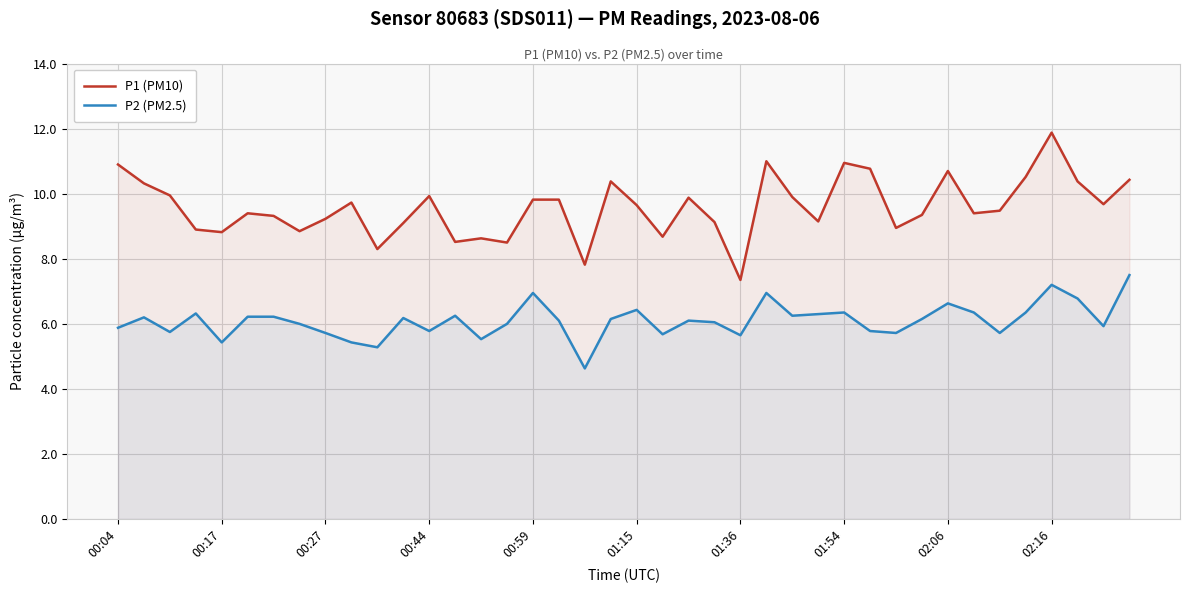

How many categories are shown in the chart?

40